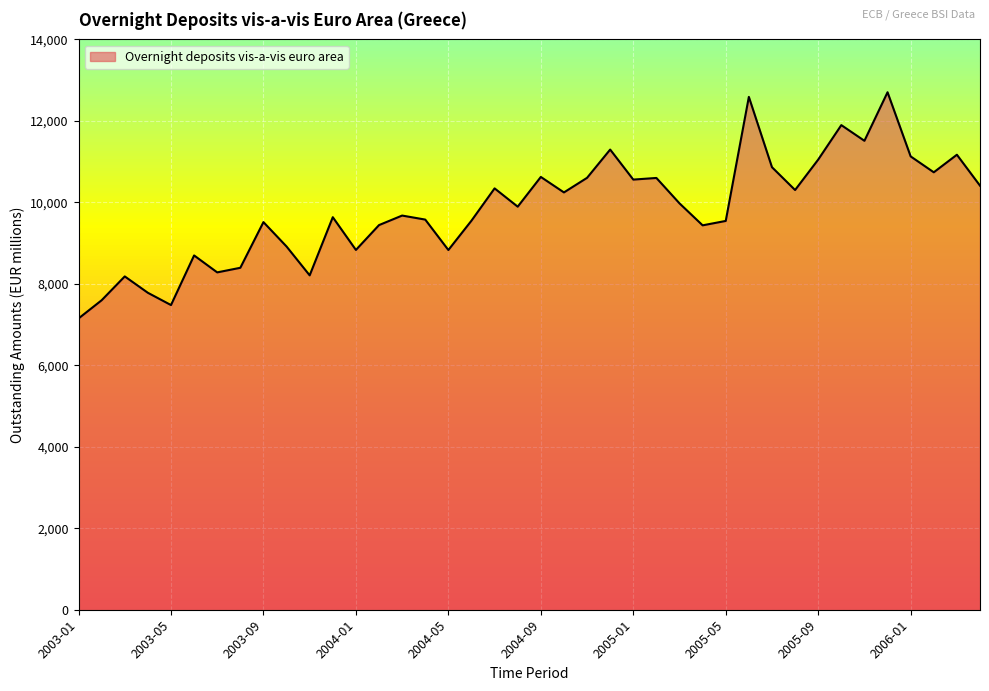

Is it true that the value at 2003-08 is 8394?

True